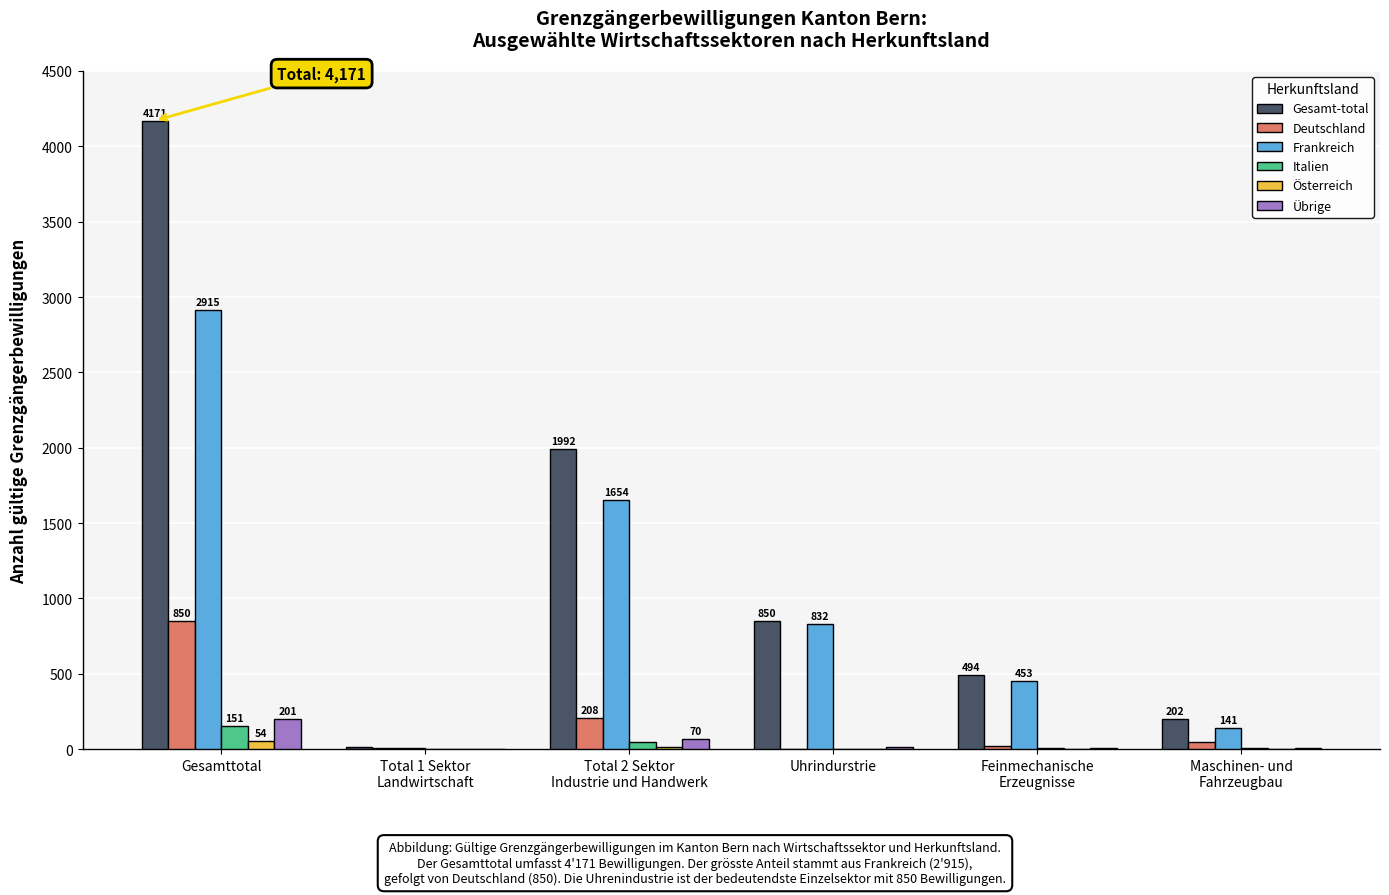

True or false: Frankreich has a value of 1091 at Gesamttotal.

False